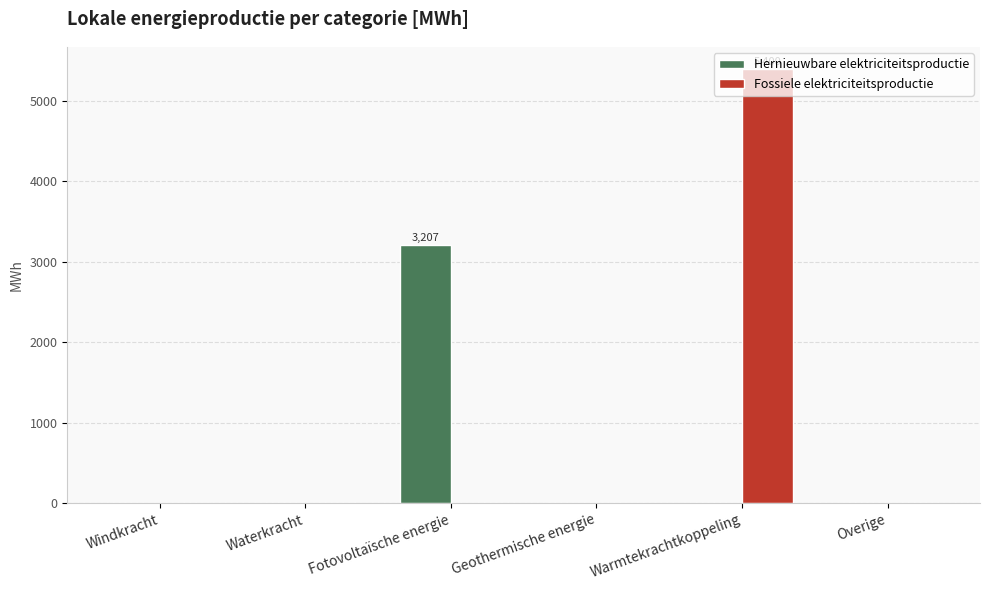

What value does the Fossiele elektriciteitsproductie series have at Warmtekrachtkoppeling?

5400.0